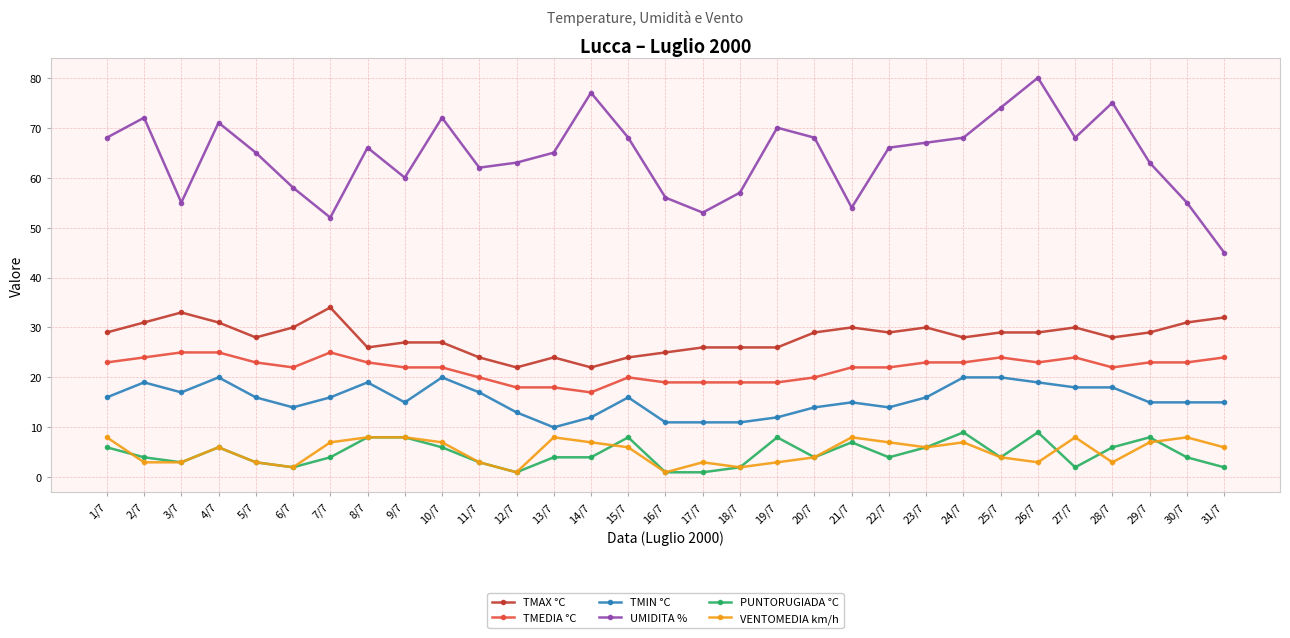

What is the value of the TMEDIA °C point at the 7th from the left?

25